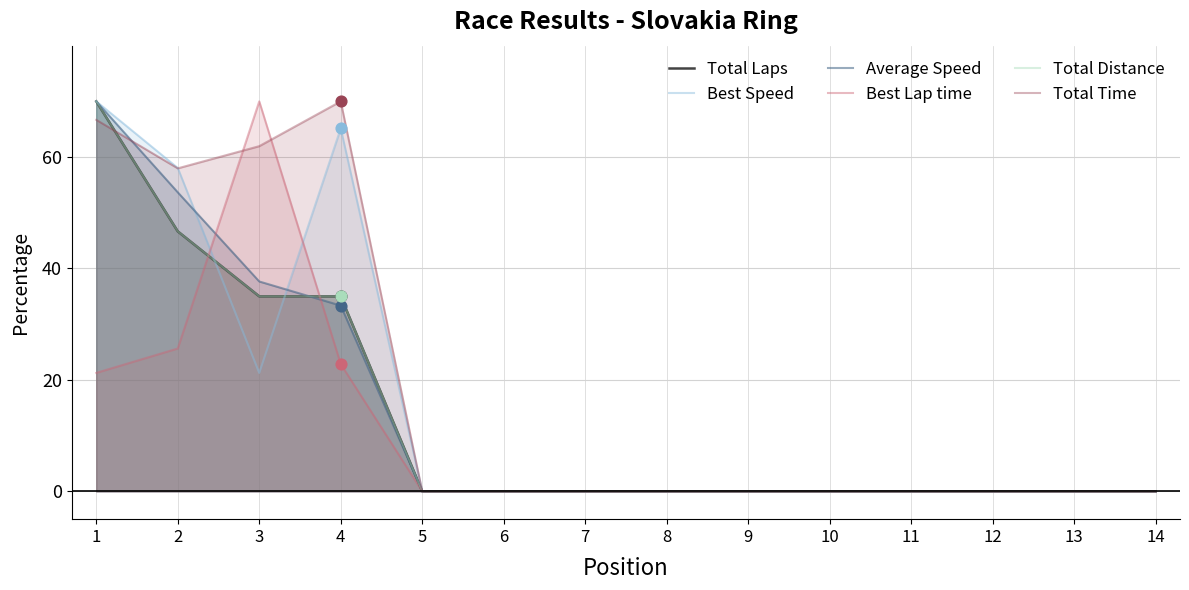

Which series contains the lowest Y value?

Total Laps